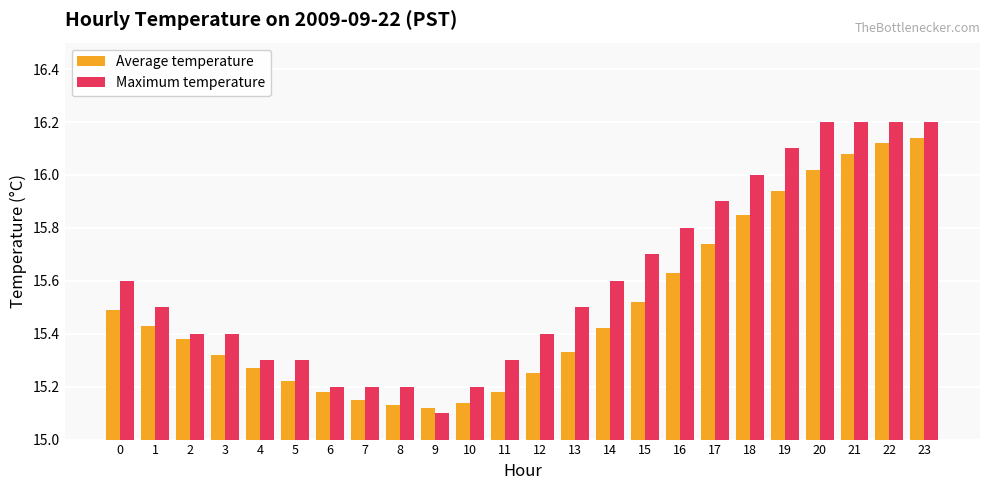

List the series in order of their overall mean, lowest first.

Average temperature, Maximum temperature